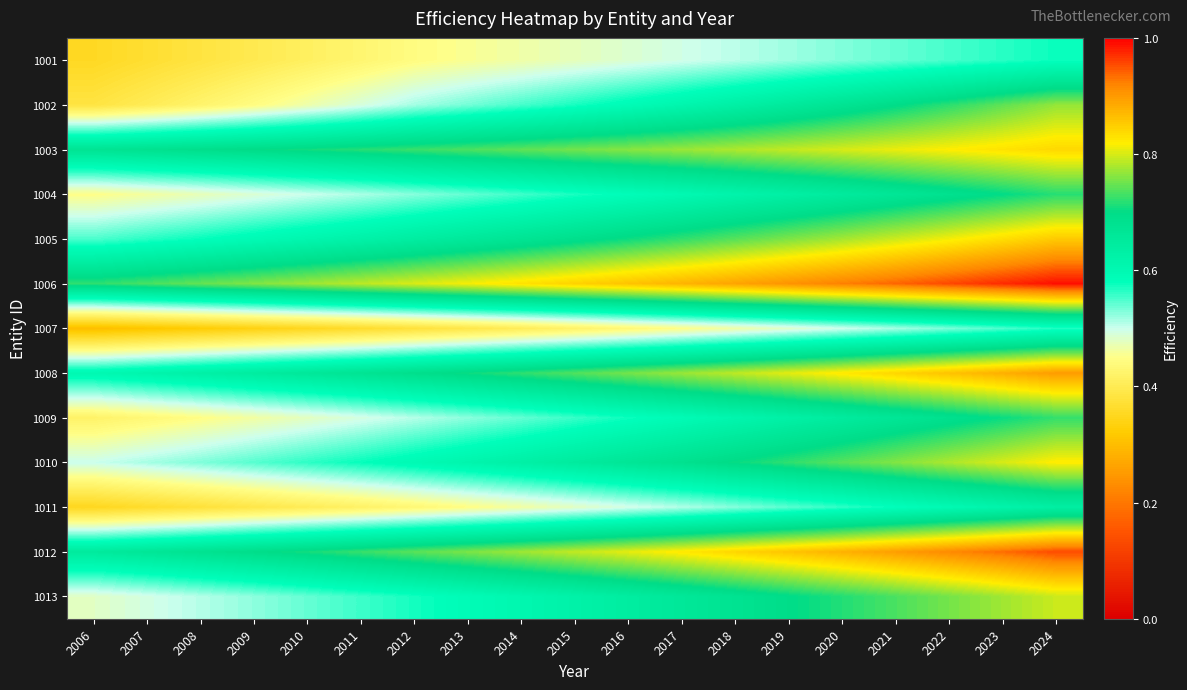

At 2011, list the series in order from smallest to largest.

1007, 1011, 1001, 1002, 1009, 1004, 1013, 1010, 1005, 1008, 1003, 1012, 1006